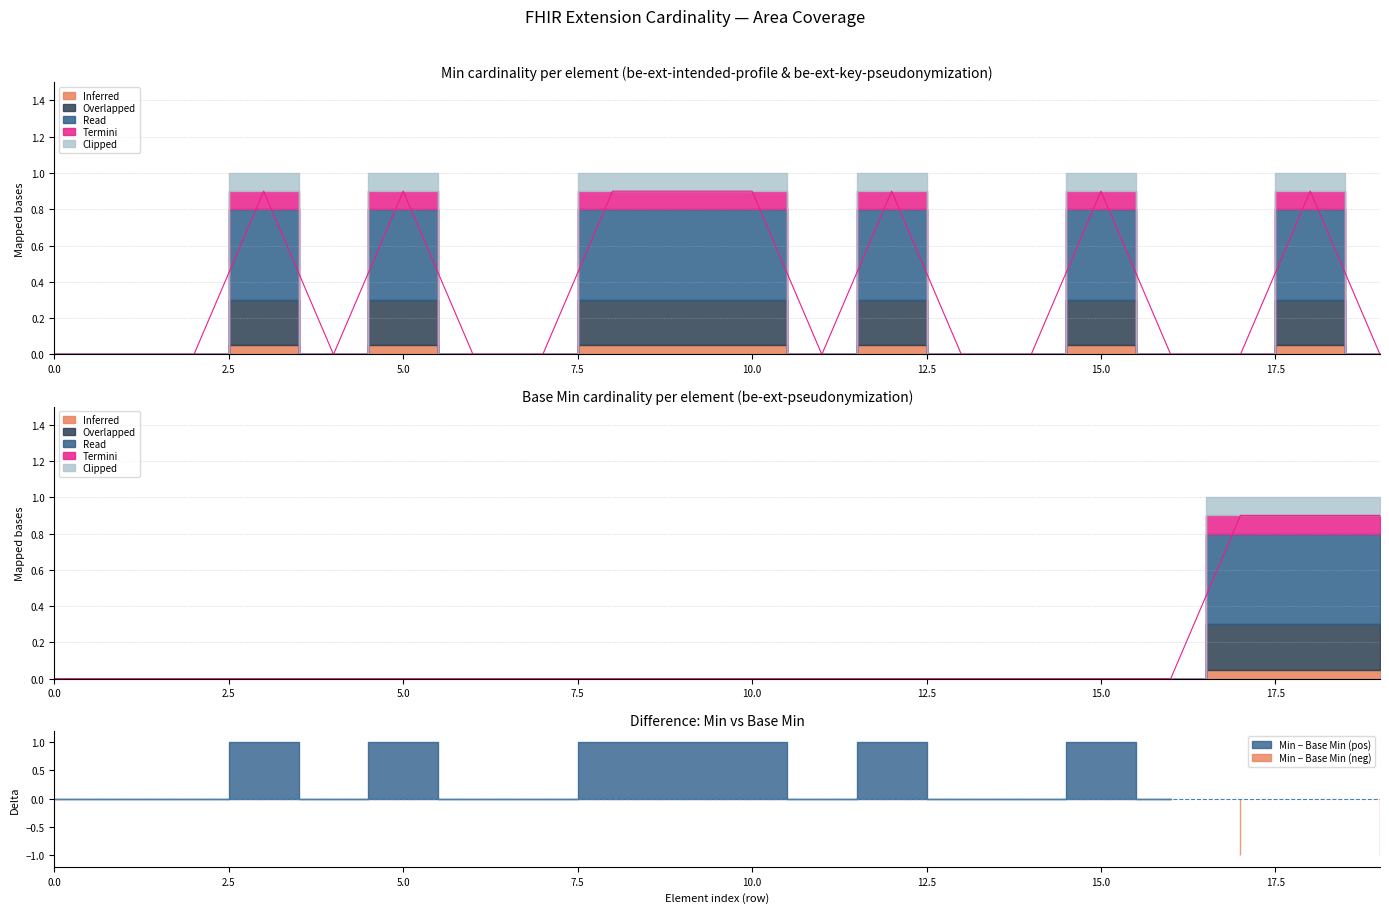

Which has a higher value, be-ext-pseudonymization or be-ext-intended-profile?

be-ext-pseudonymization